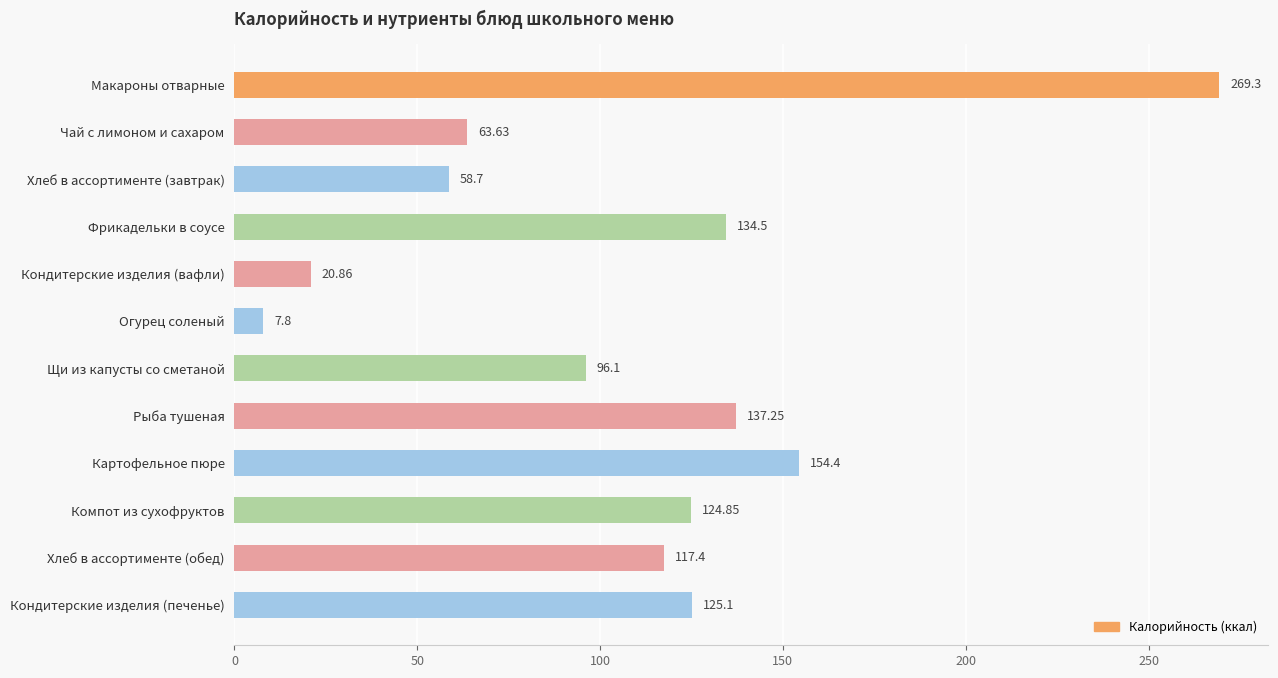

Rank the categories by value from highest to lowest.

Макароны отварные, Картофельное пюре, Рыба тушеная, Фрикадельки в соусе, Кондитерские изделия (печенье), Компот из сухофруктов, Хлеб в ассортименте (обед), Щи из капусты со сметаной, Чай с лимоном и сахаром, Хлеб в ассортименте (завтрак), Кондитерские изделия (вафли), Огурец соленый